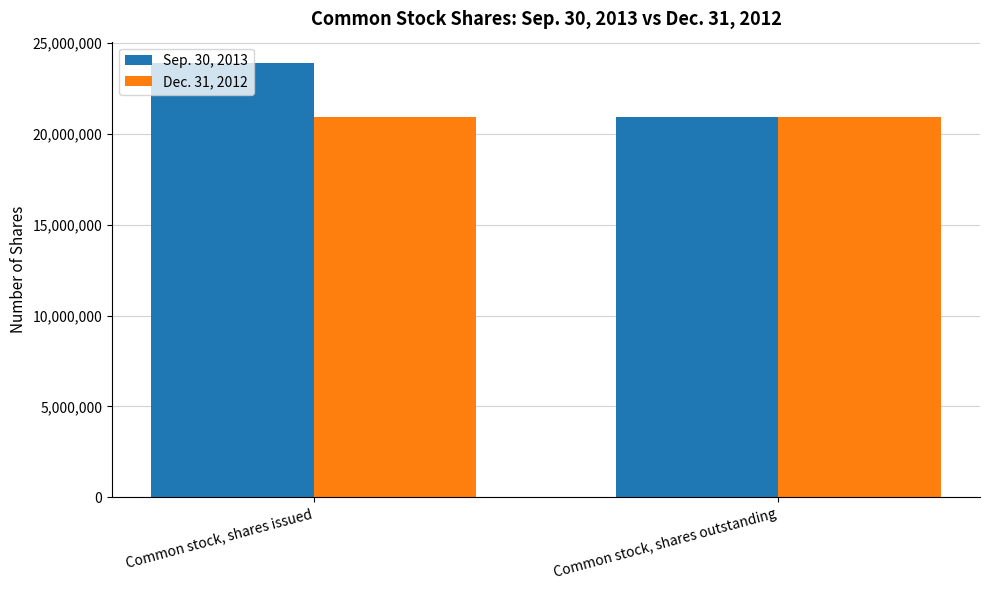

How many bars are there in total?

4